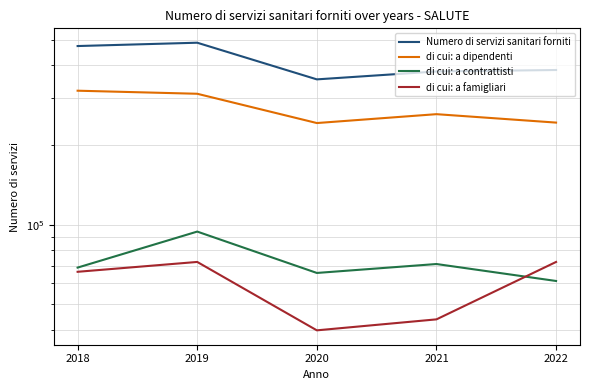

Between 2021 and 2018, which is larger?

2018